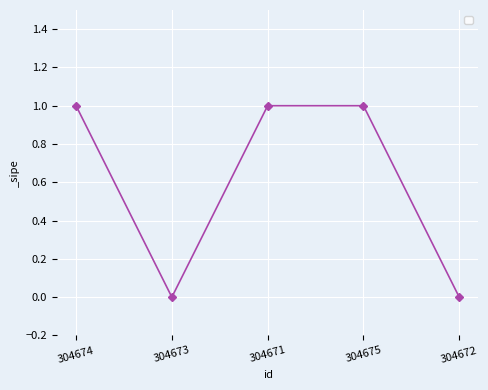

Does the chart display data point markers on the line(s)?

Yes